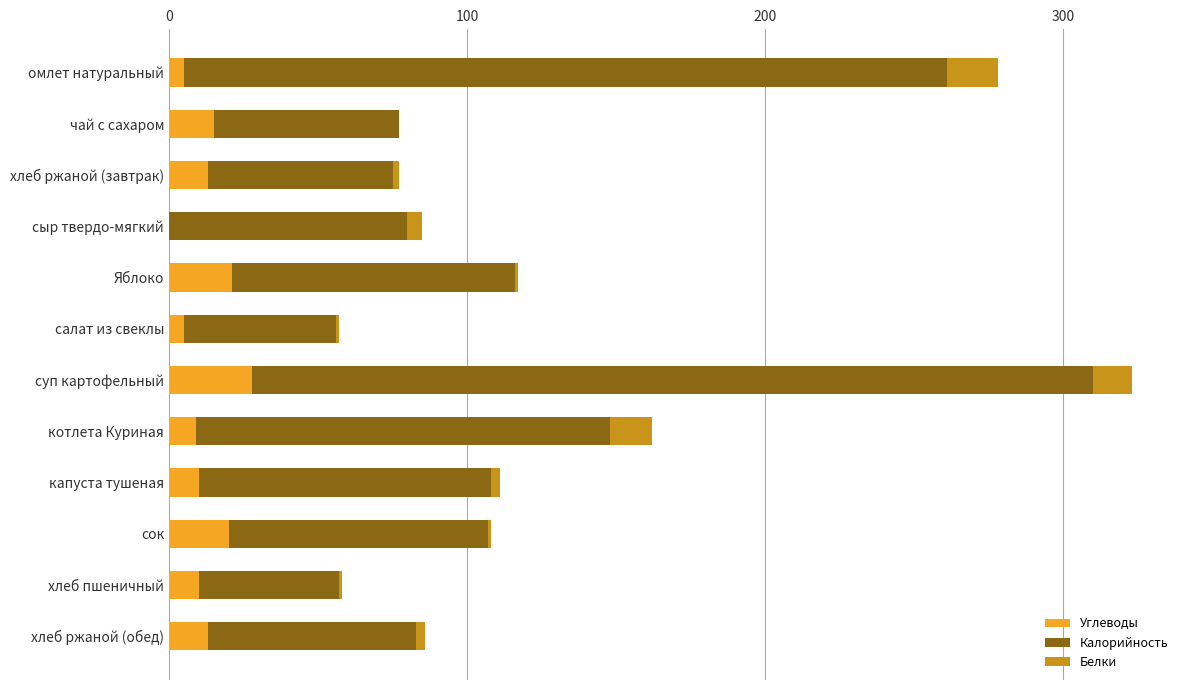

What is the approximate value of Углеводы at суп картофельный?

28